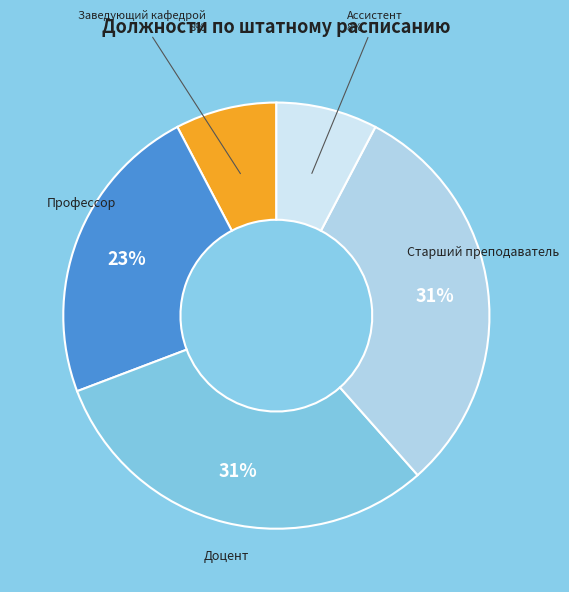

What is the largest slice in the pie chart?

Доцент